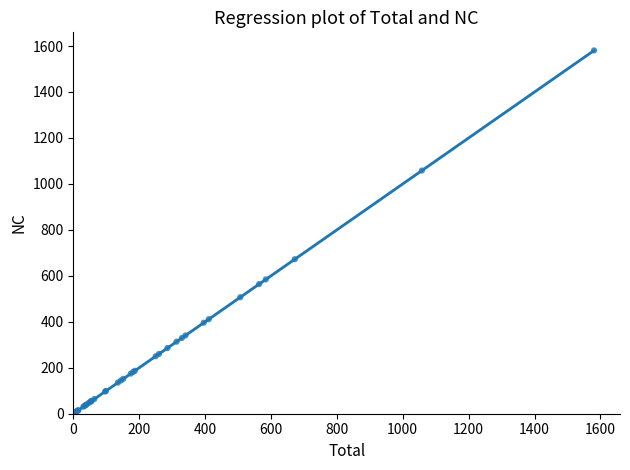

What Y value in the scatter plot is closest to 792?

672.3